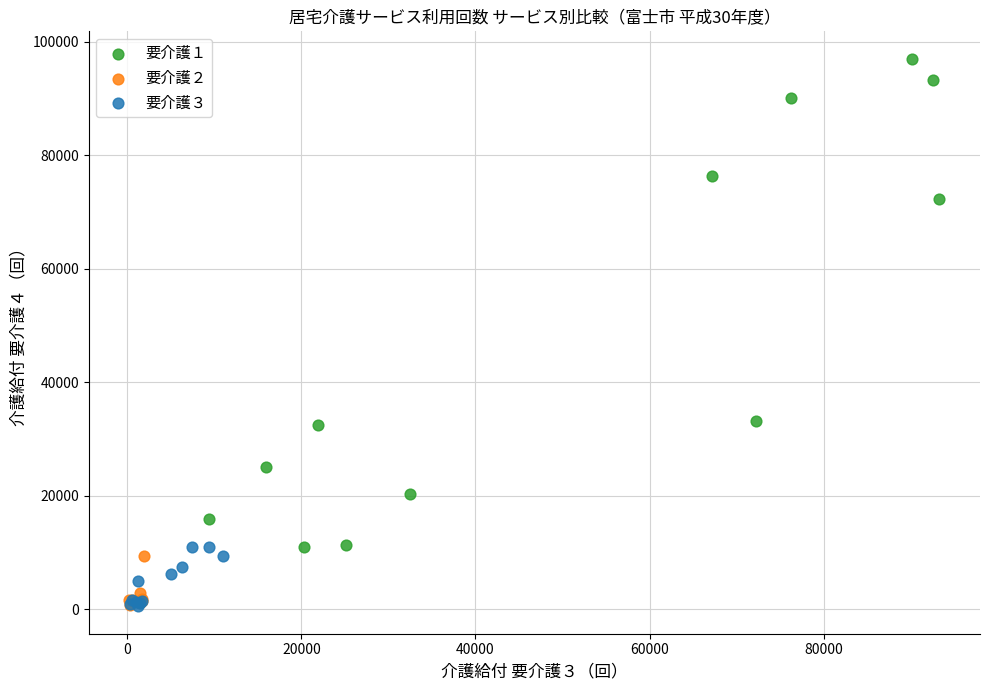

Which series reaches the maximum Y coordinate?

要介護１